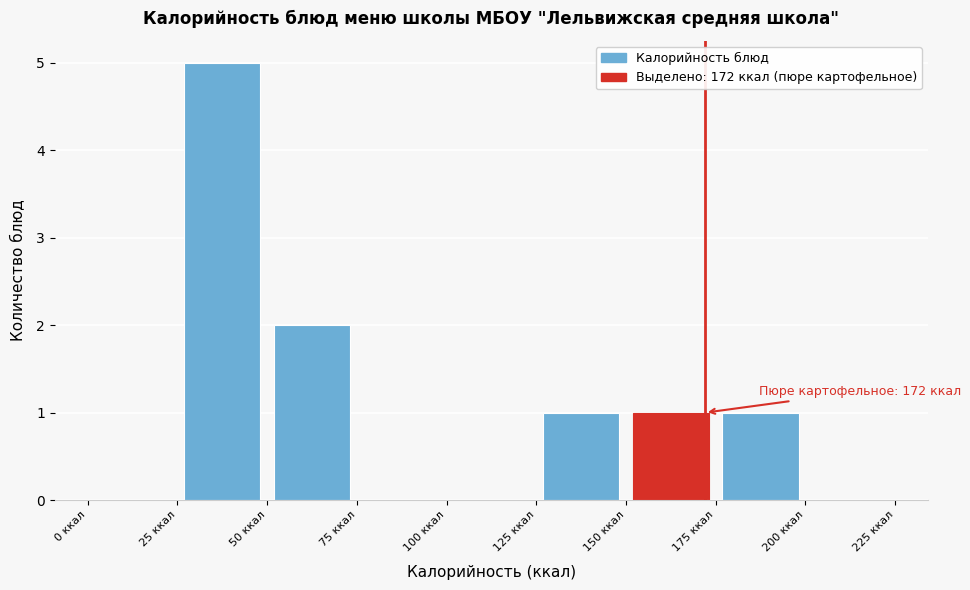

Which range on the x-axis has the tallest bar?

25 to 50